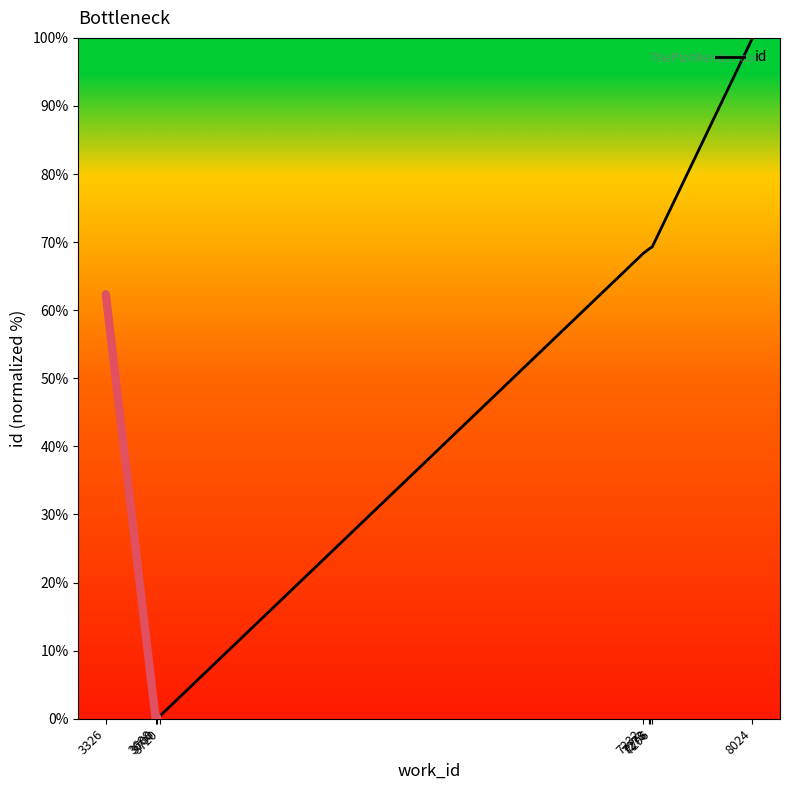

What is the sum of the values at 7296 and 7232?

137.7